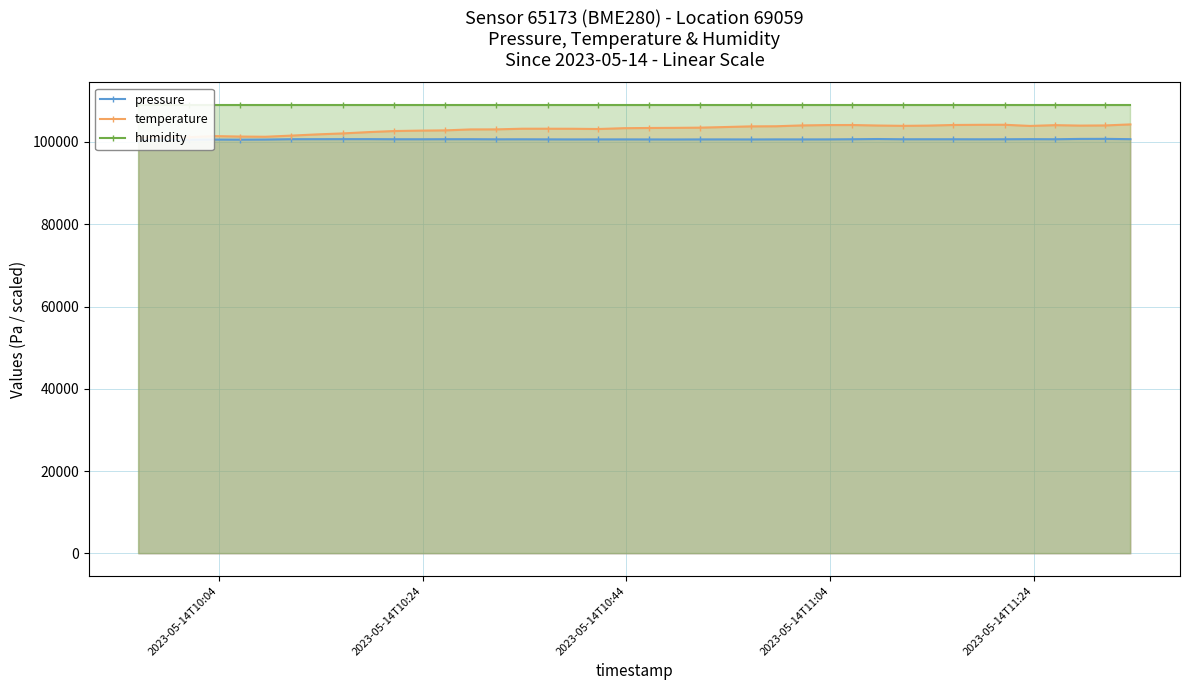

How many series are shown in this chart?

3